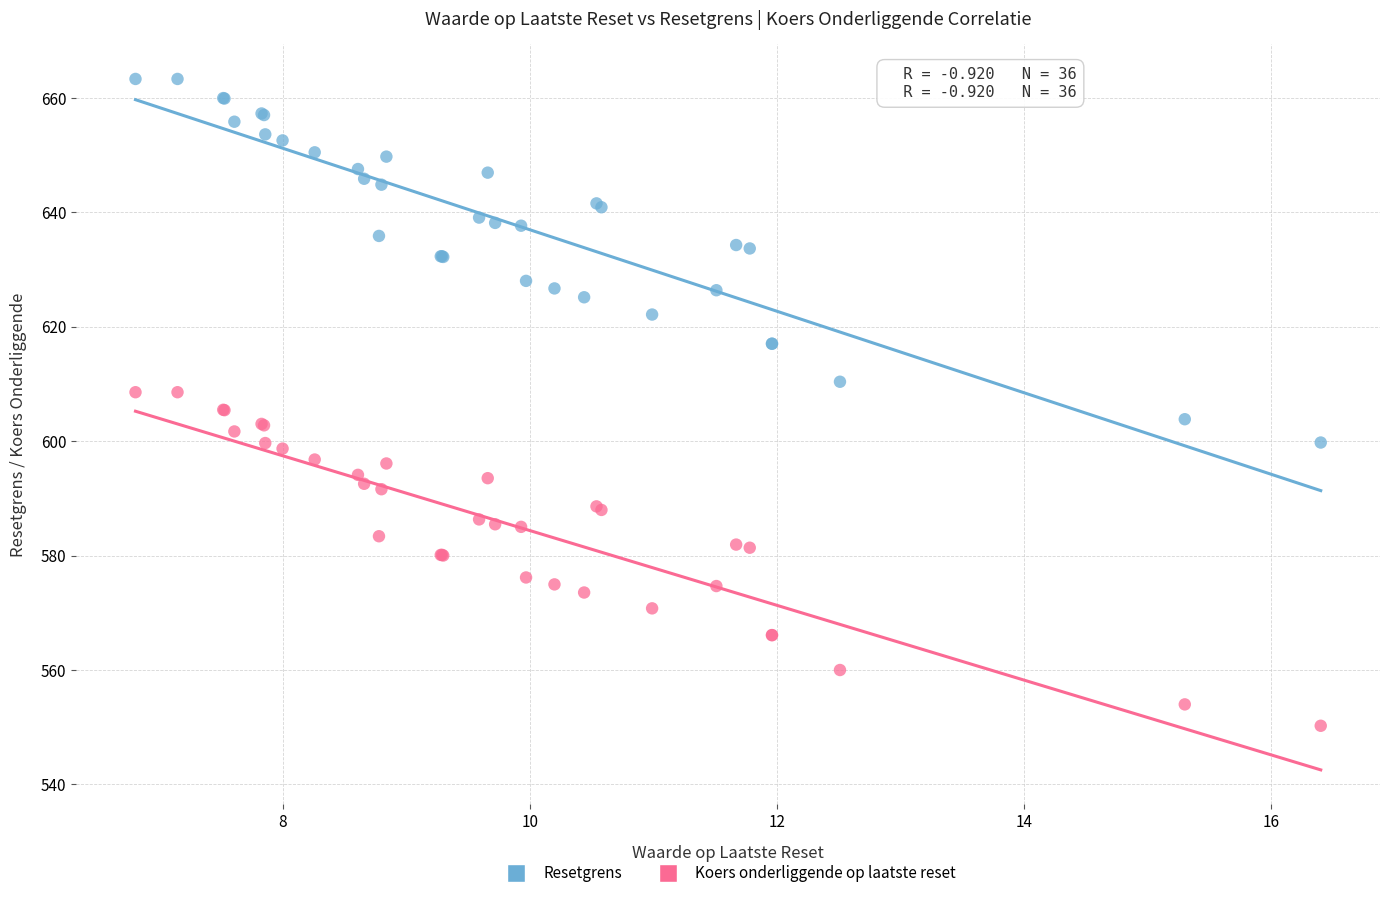

Which series reaches the maximum Y coordinate?

Resetgrens